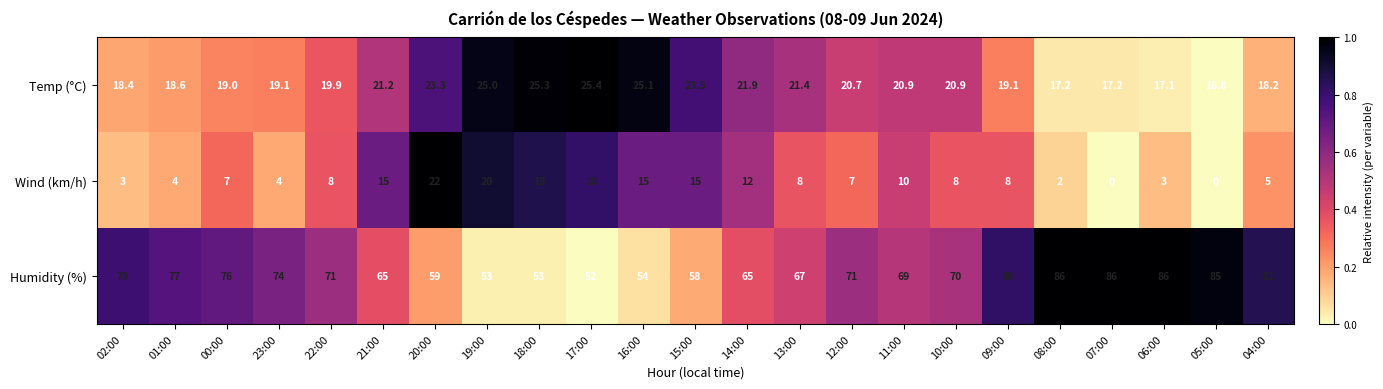

Rank the series by their maximum value, from lowest to highest.

Wind (km/h), Temp (°C), Humidity (%)